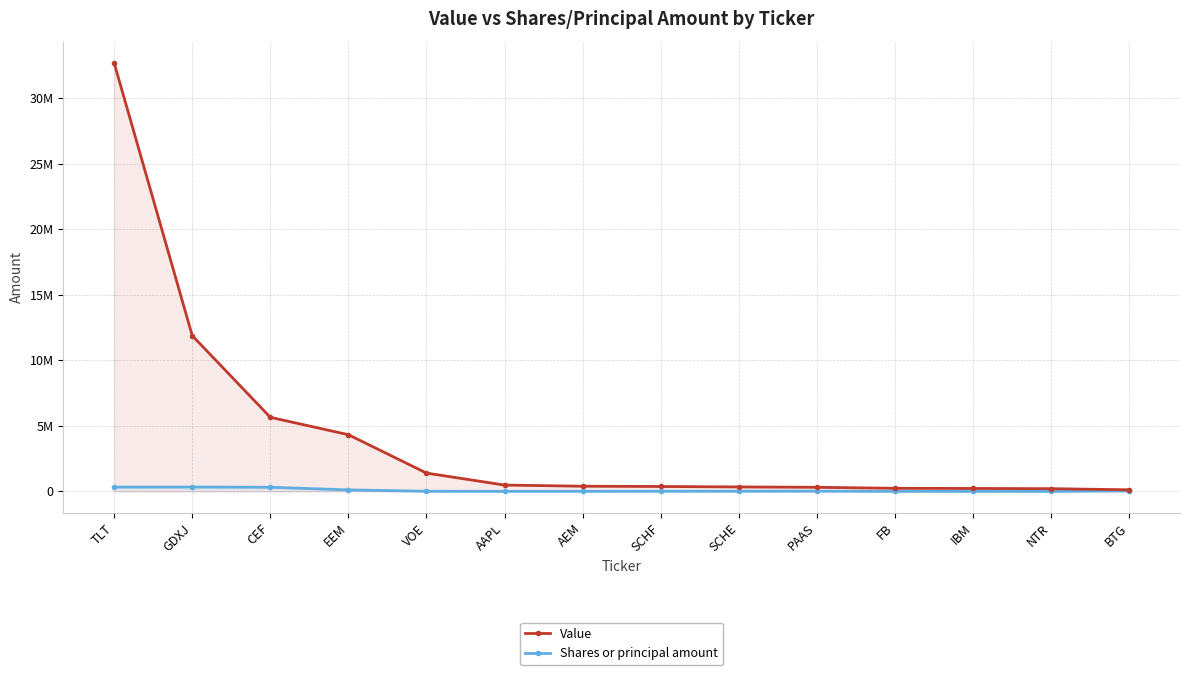

How many distinct data groups are displayed?

2